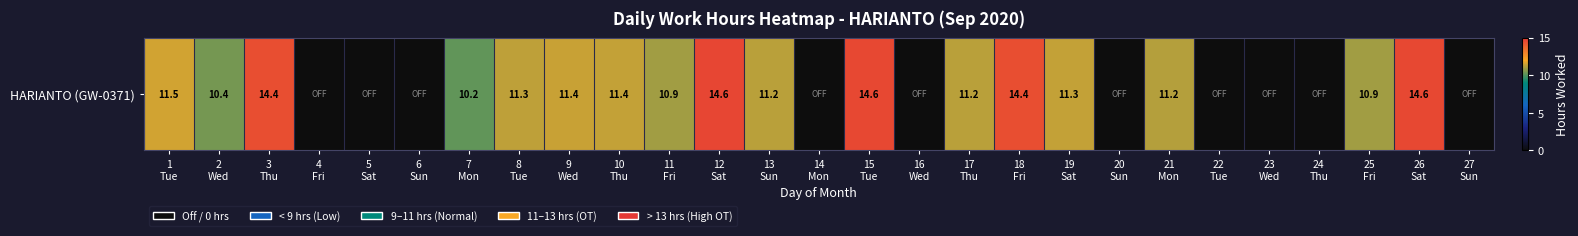

The value at 26
Sat is 14.6. True or false?

True